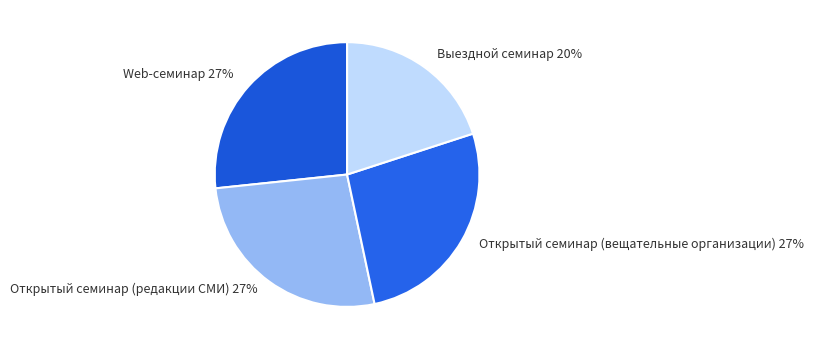

How many slices are in this pie chart?

4